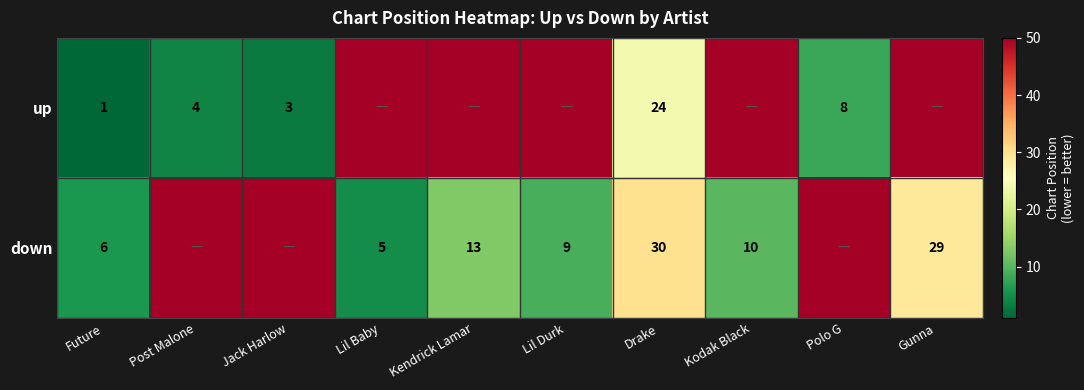

Is the value of up at Drake greater than the value of down at Lil Durk?

Yes